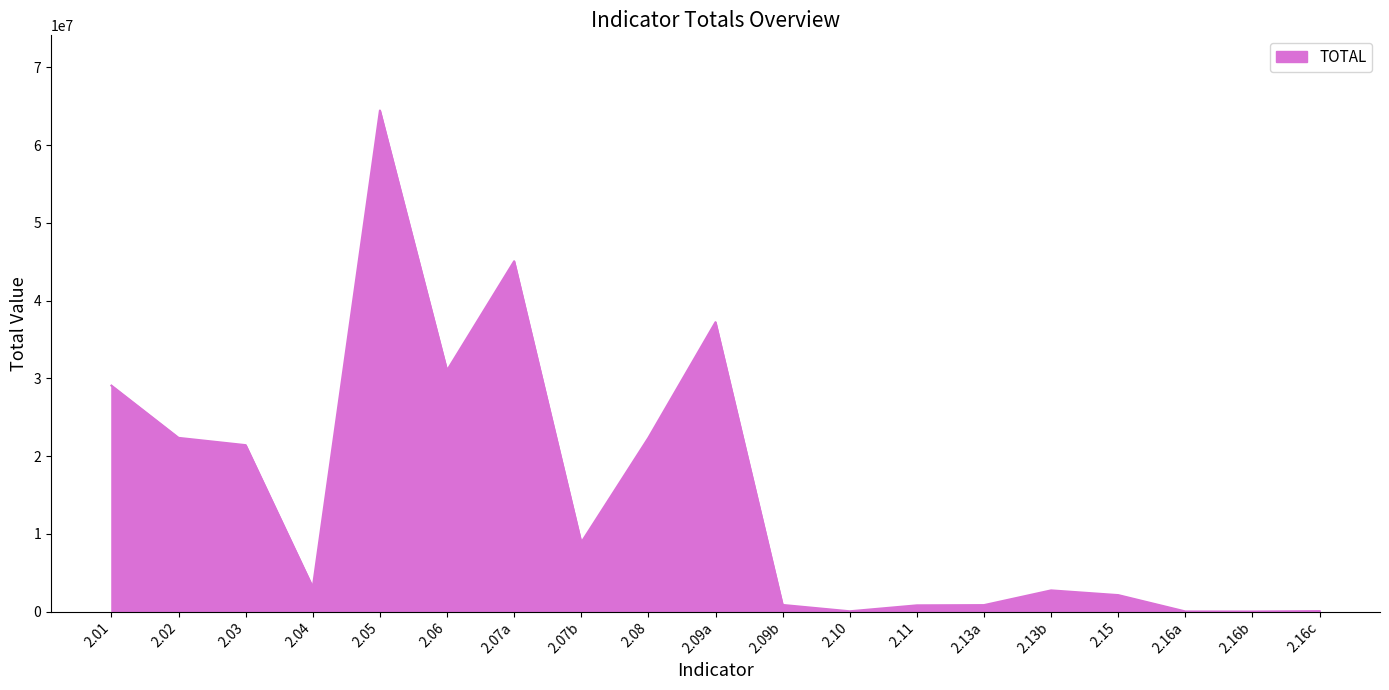

What is the maximum value shown in the chart?

64439243.0